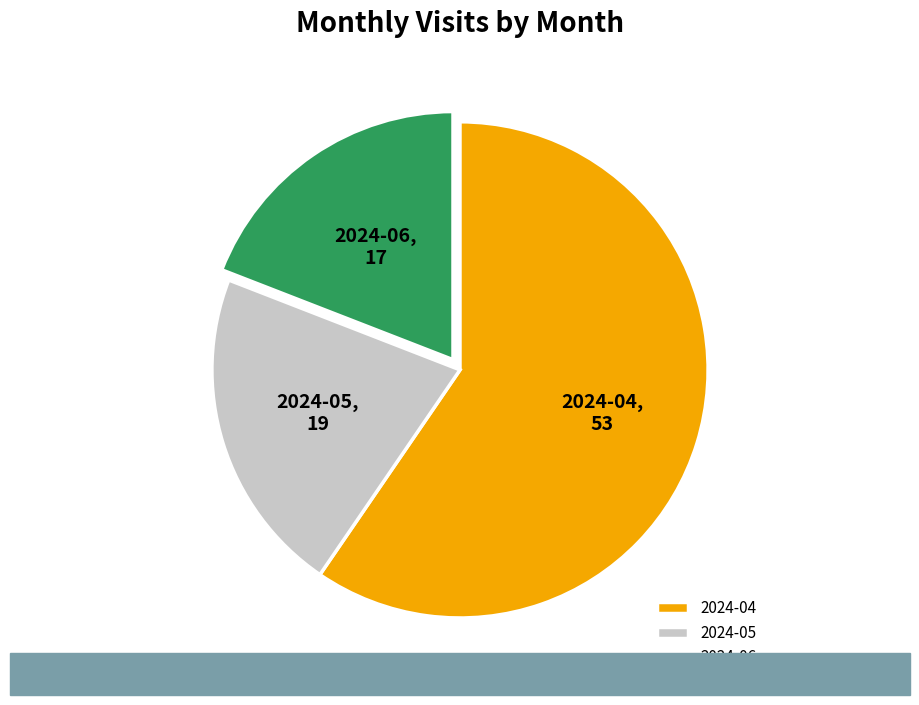

How many segments does this pie chart have?

3